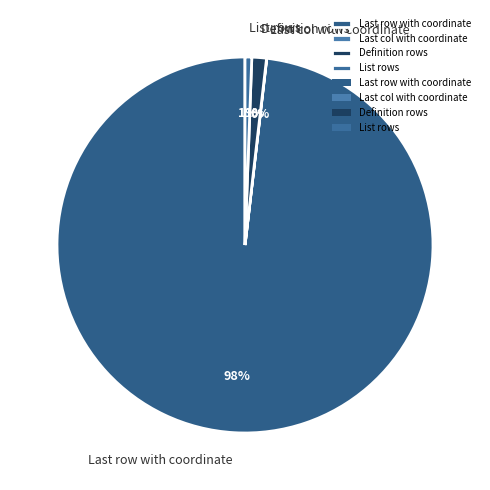

Is there a majority slice in this chart?

Yes